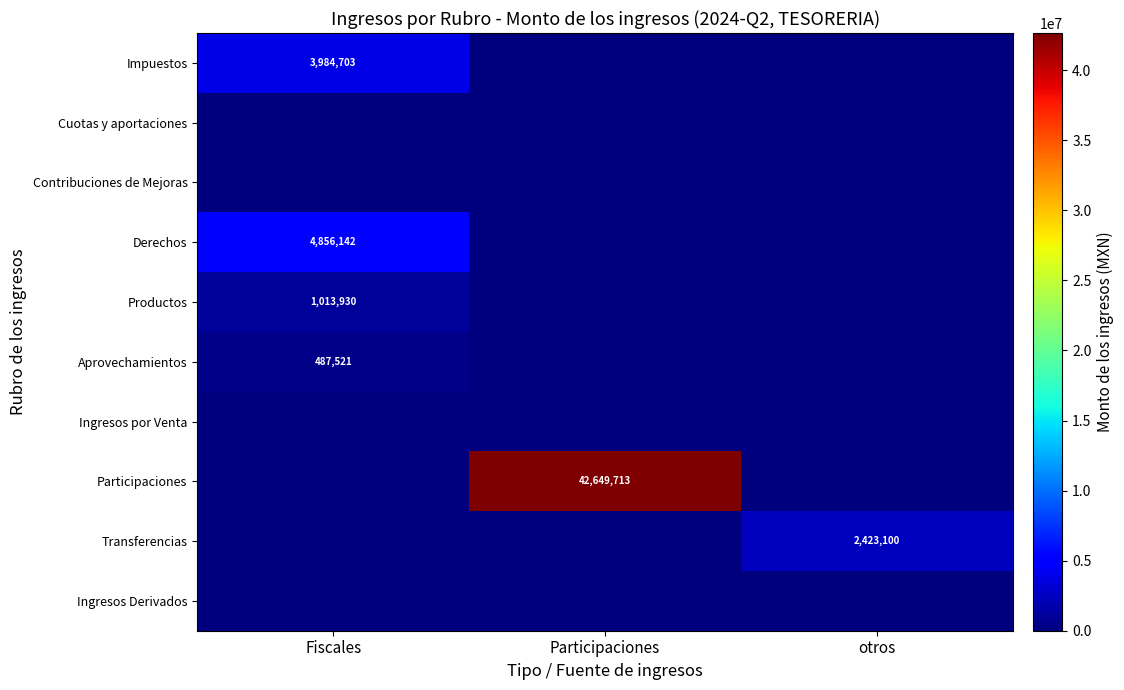

Is it true that Transferencias equals 955819 at otros?

False